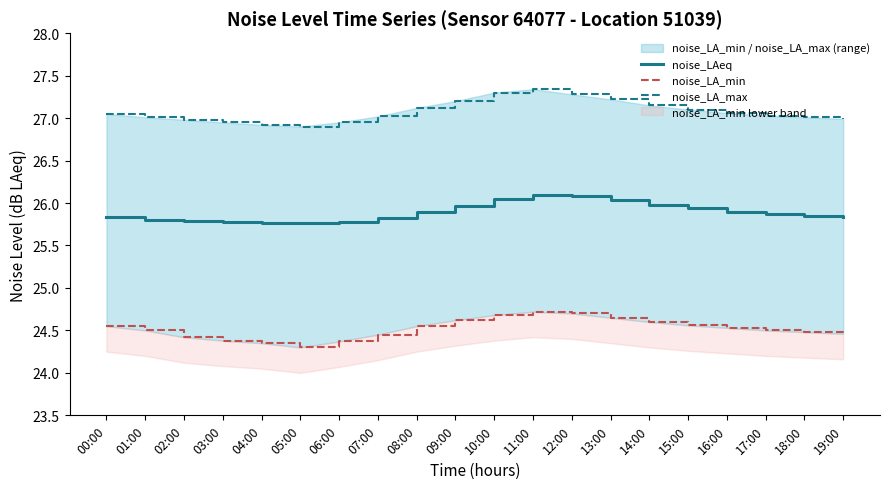

What position from the left is 03:00?

4